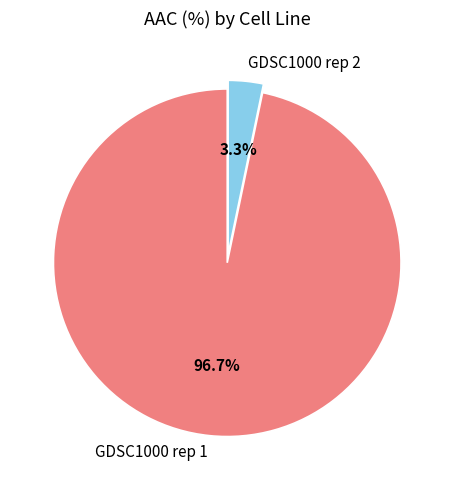

To the nearest percent, what portion does GDSC1000 rep 2 represent?

3%